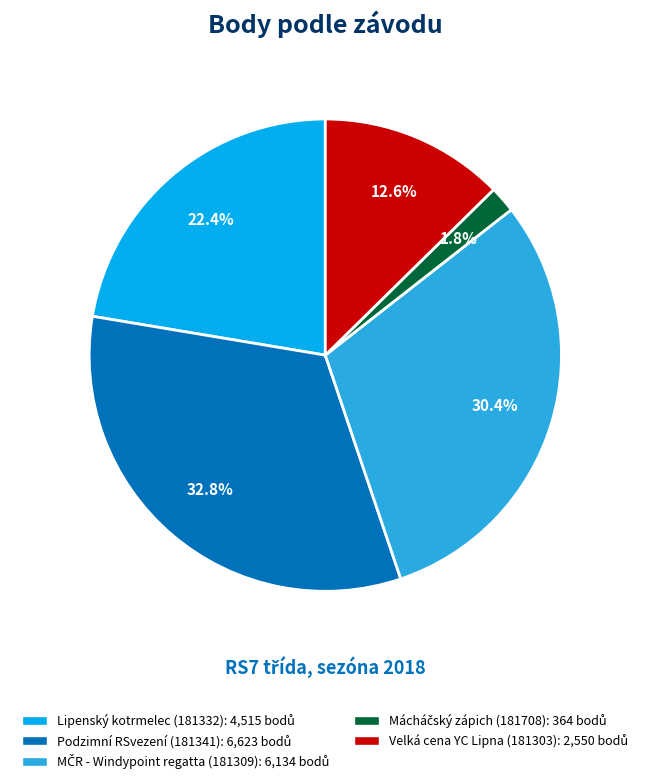

Which has a higher value, Lipenský kotrmelec (181332) or Podzimní RSvezení (181341)?

Podzimní RSvezení (181341)